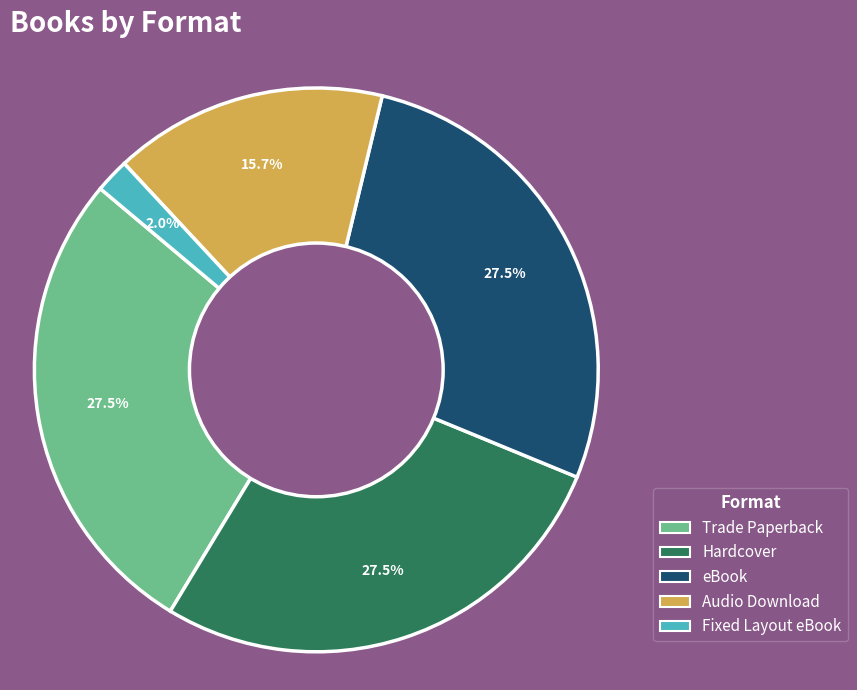

What percentage is the Fixed Layout eBook slice, to the nearest percent?

2%